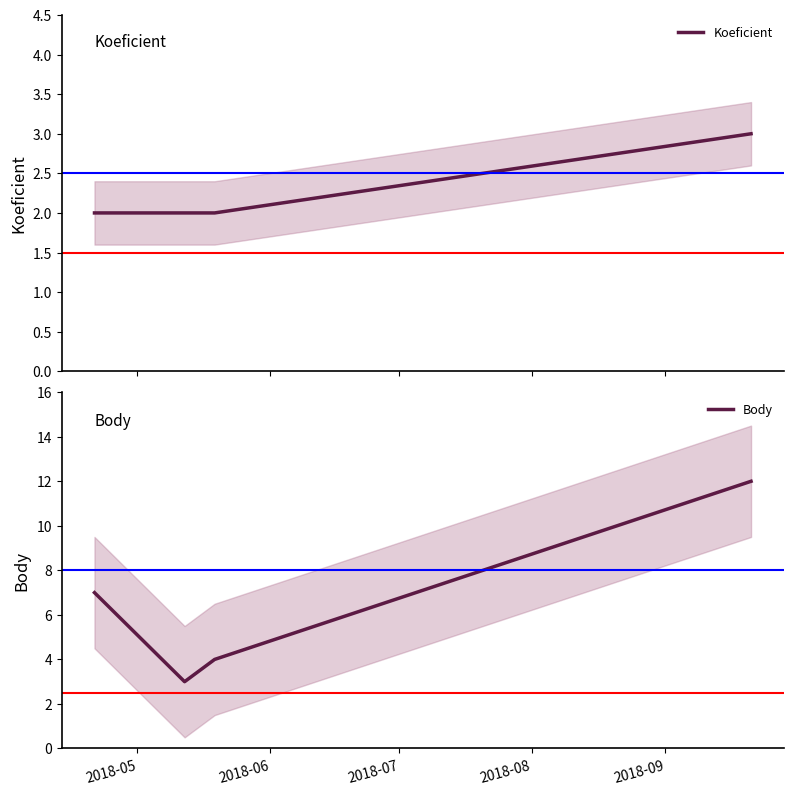

How many interior local valleys does the Body series have?

1